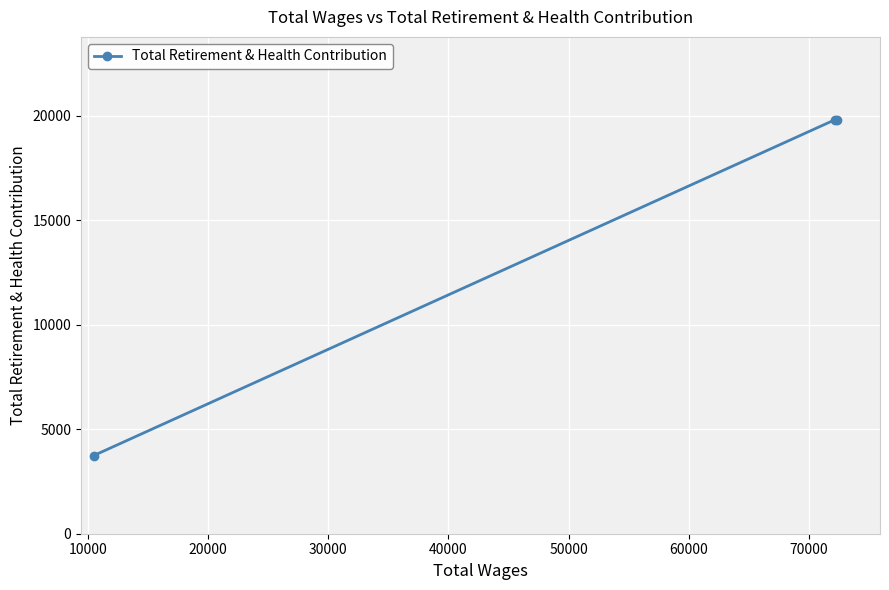

Is it true that the value at 0 is 35389?

False